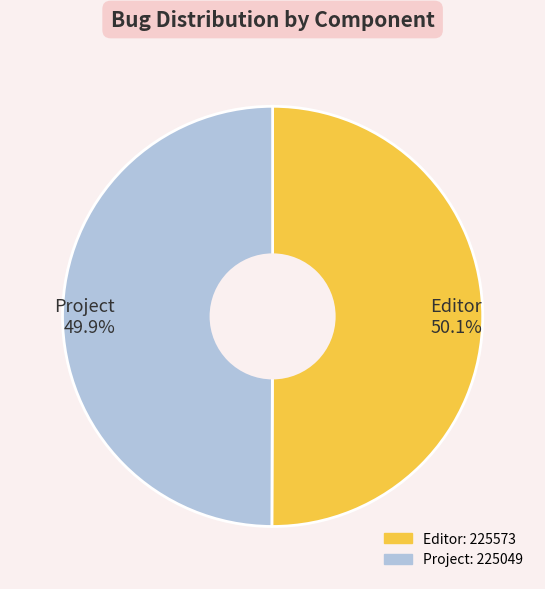

Approximately how many times larger is the value at Editor 50.1% compared to Project 49.9%?

1.0